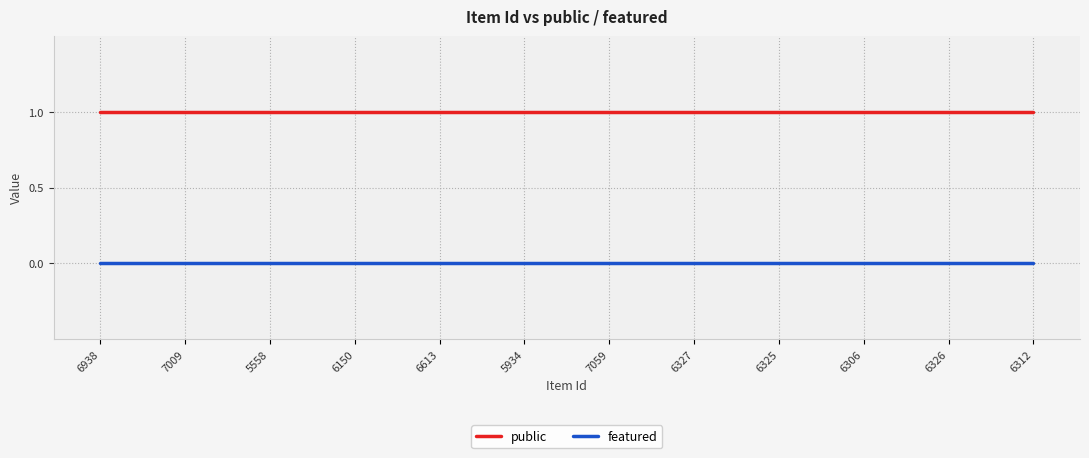

Is the value of featured at 6613 greater than the value of public at 6326?

No